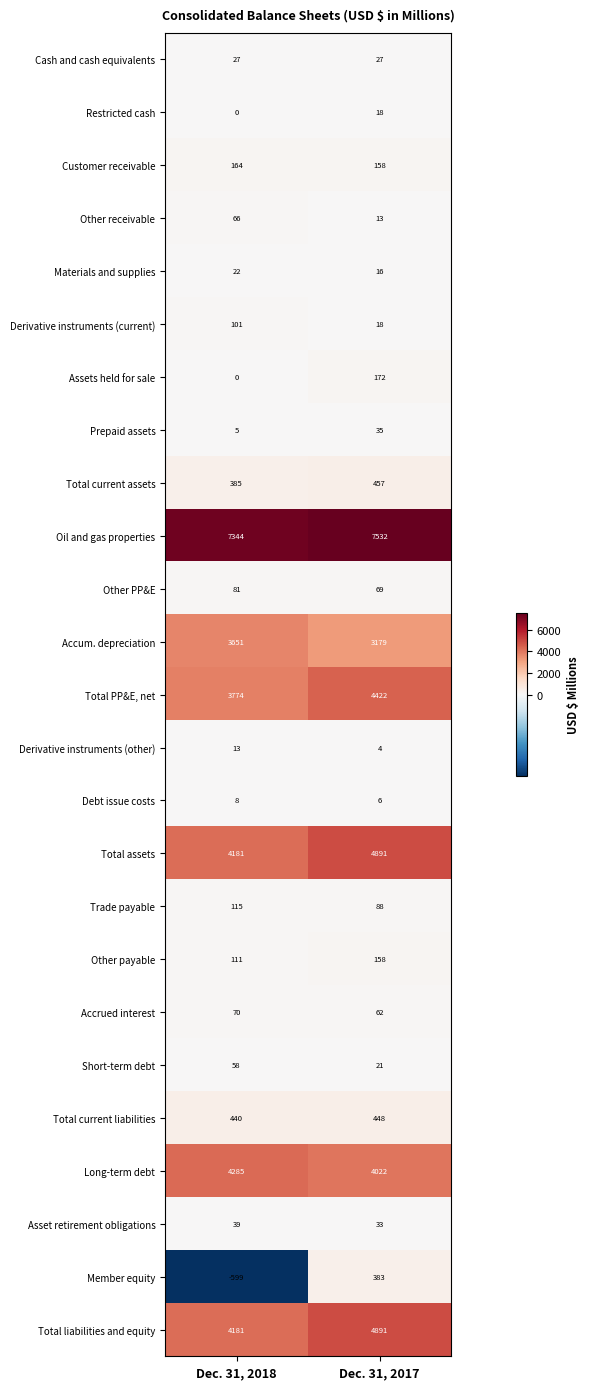

Rank the categories by Short-term debt value from highest to lowest.

Dec. 31, 2018, Dec. 31, 2017